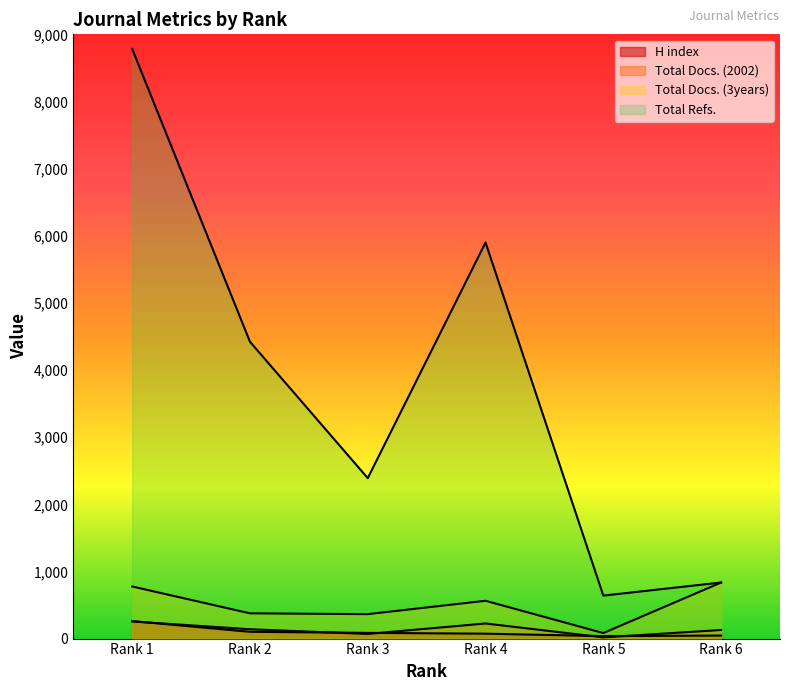

How many values in the Total Refs. series are below 4421?

3